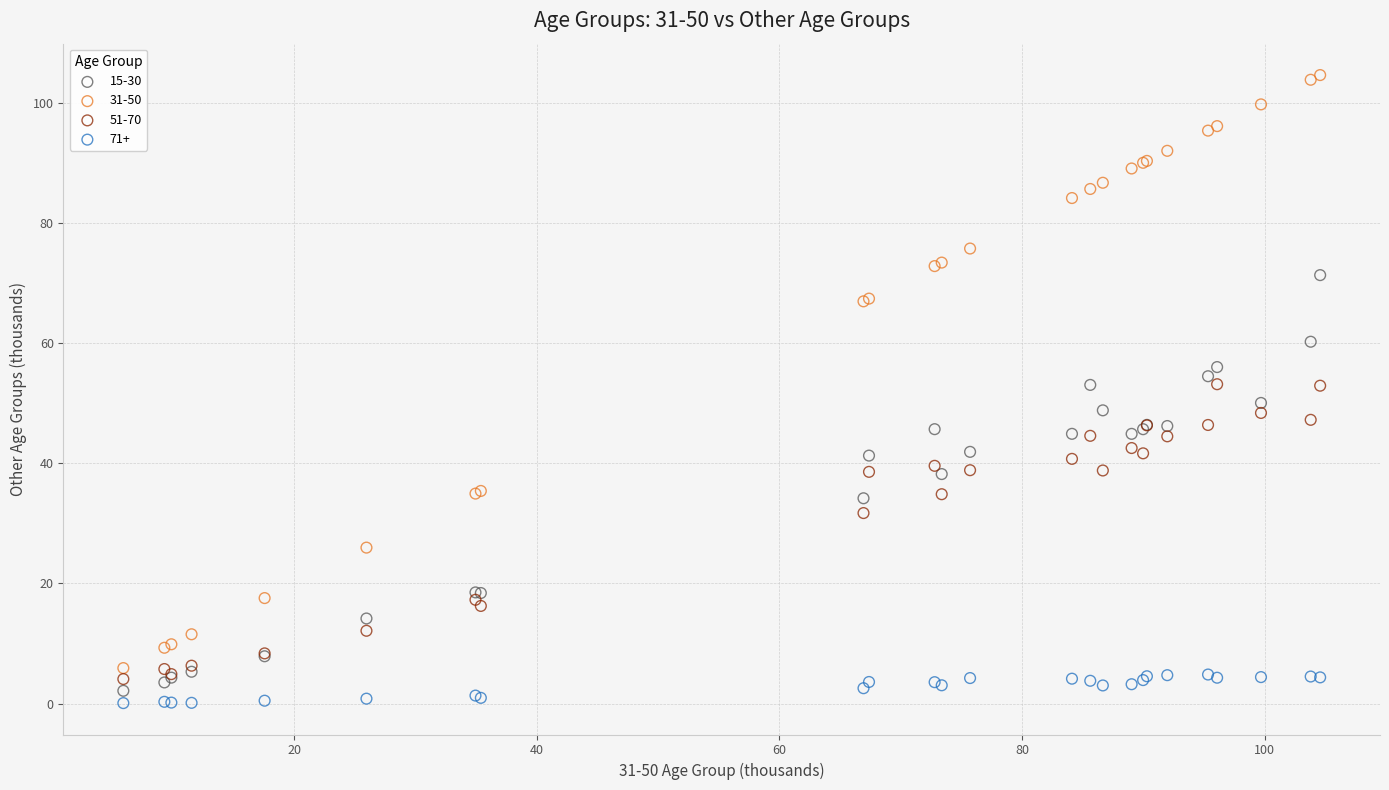

Which series reaches the minimum Y coordinate?

71+